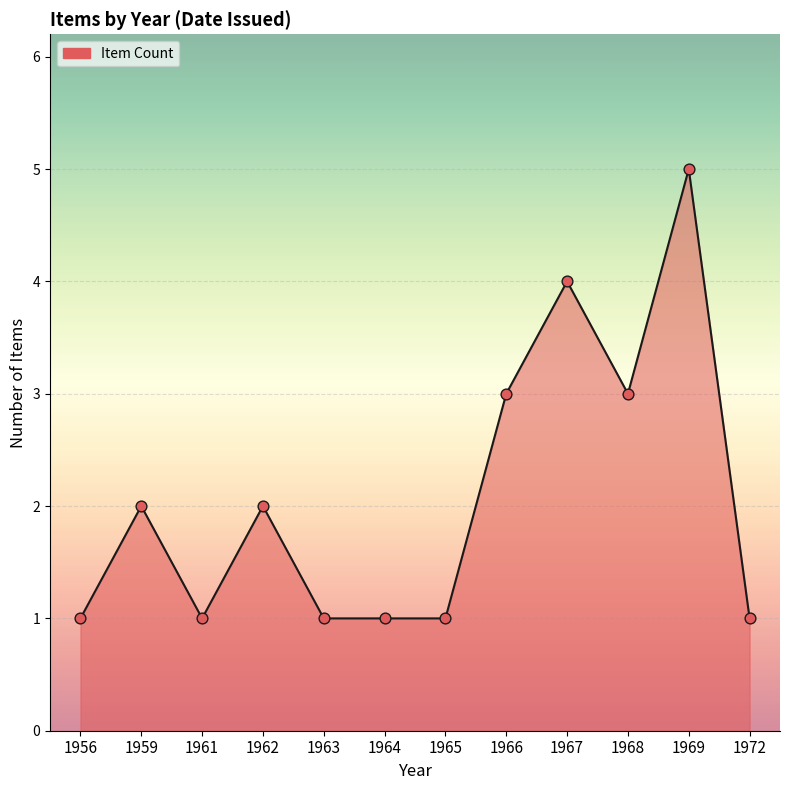

What is the change in value from 1959 to 1967?

+2